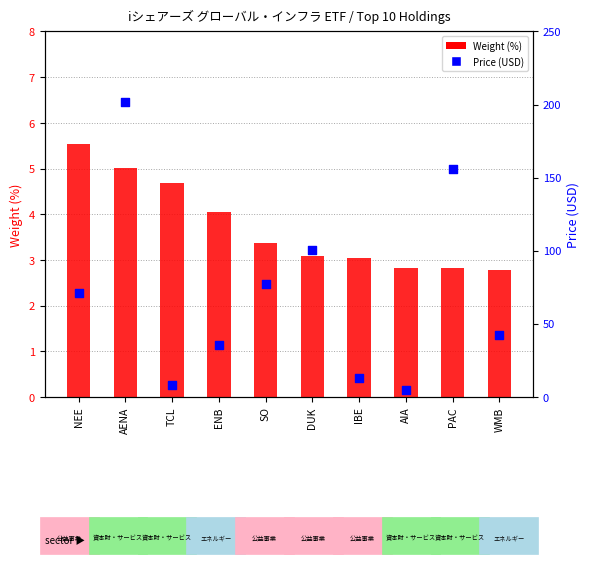

Which series contains the lowest Y value?

Weight (%)